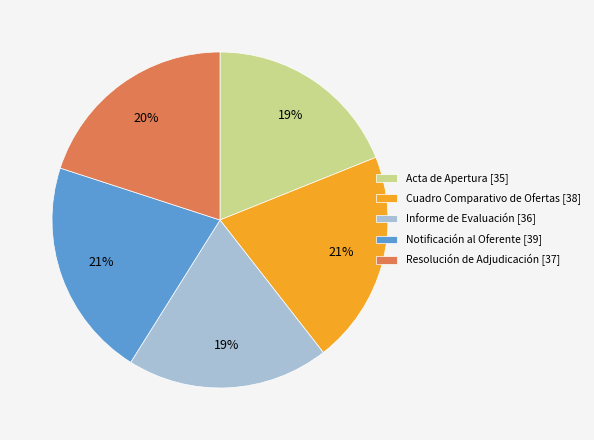

To the nearest percent, what is the difference between the largest and smallest slice percentages?

2%